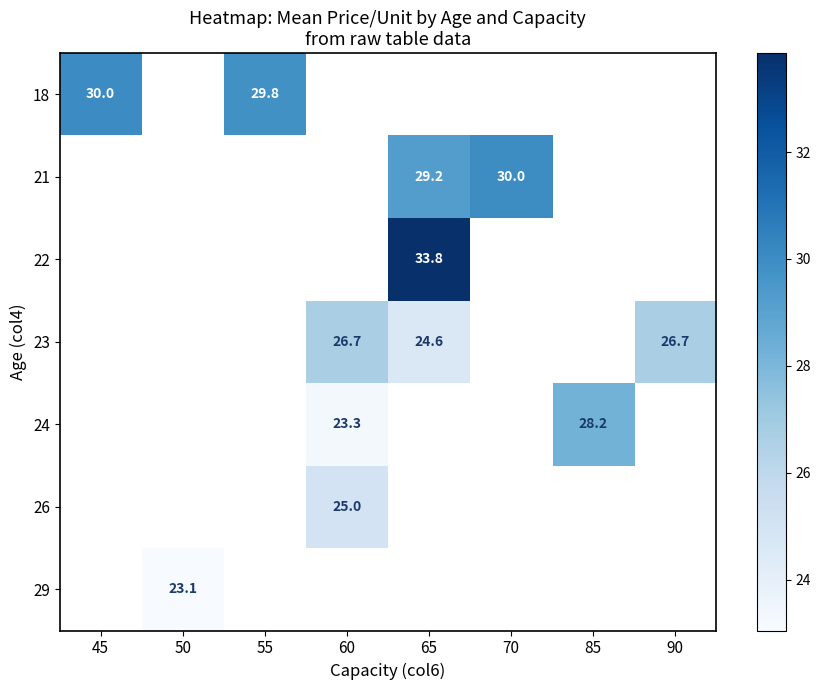

What is the greatest value displayed?

33.8